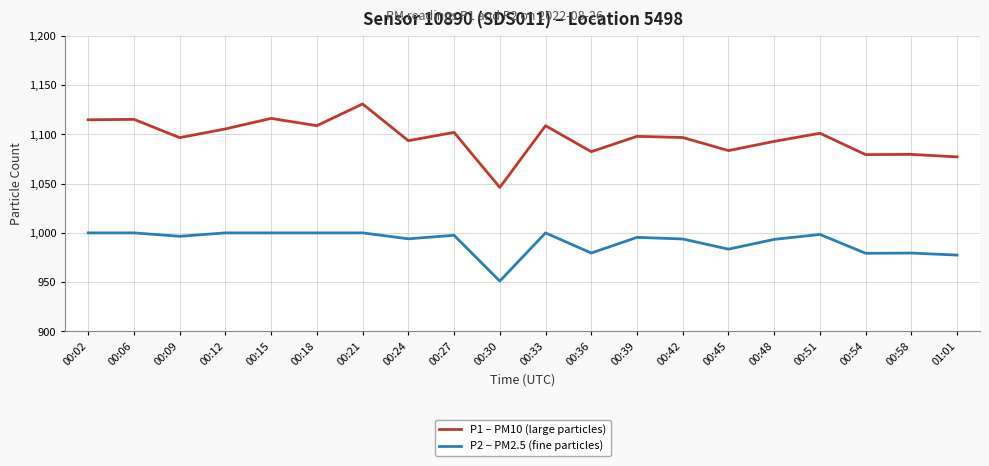

True or false: P1 – PM10 (large particles) has a value of 1550.6 at 00:30.

False